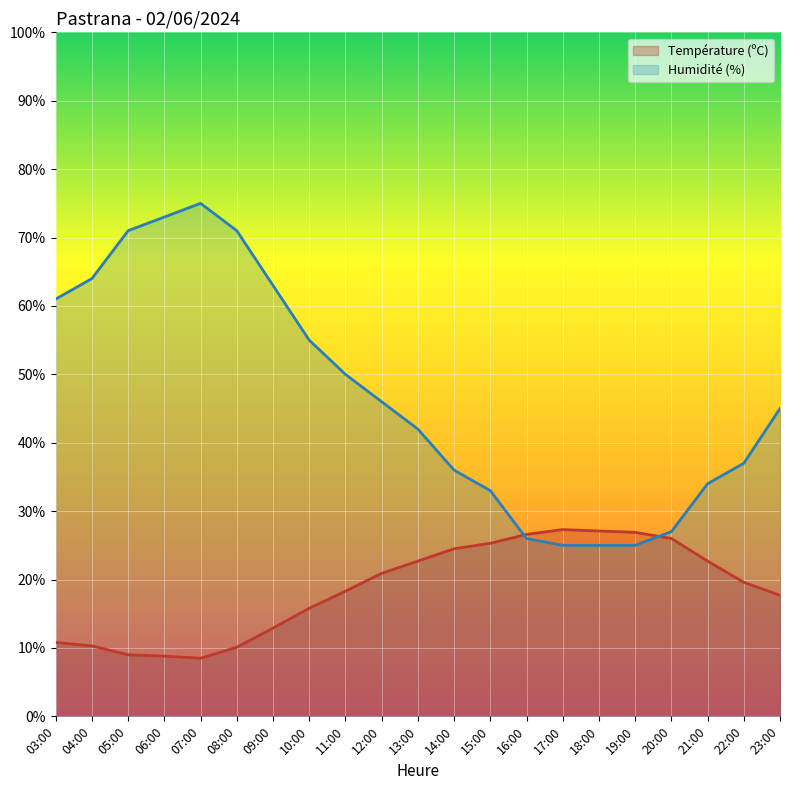

Between which two adjacent categories do Humidité (%) and Température (ºC) first intersect?

15:00 and 16:00